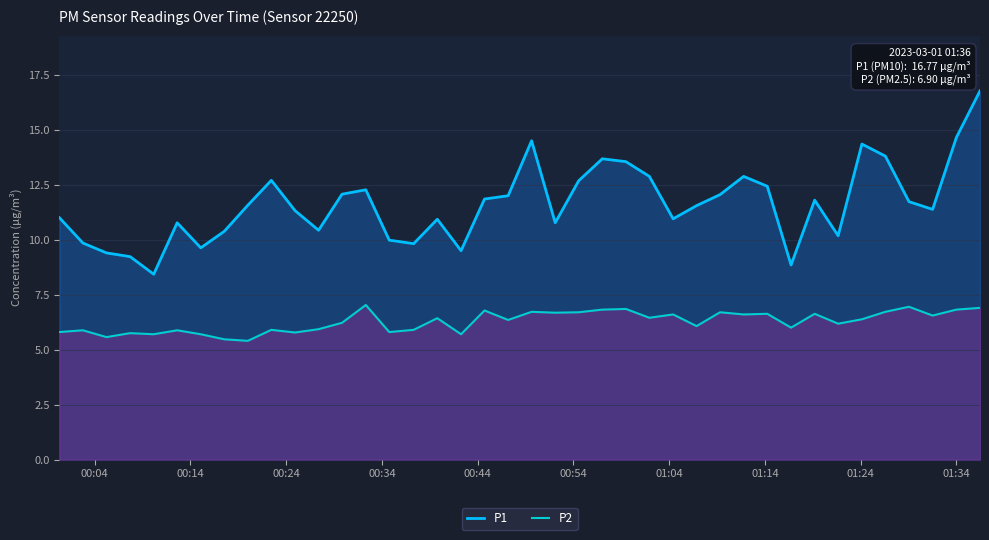

What is the difference between the maximum and second lowest values in the P2 series?

1.6